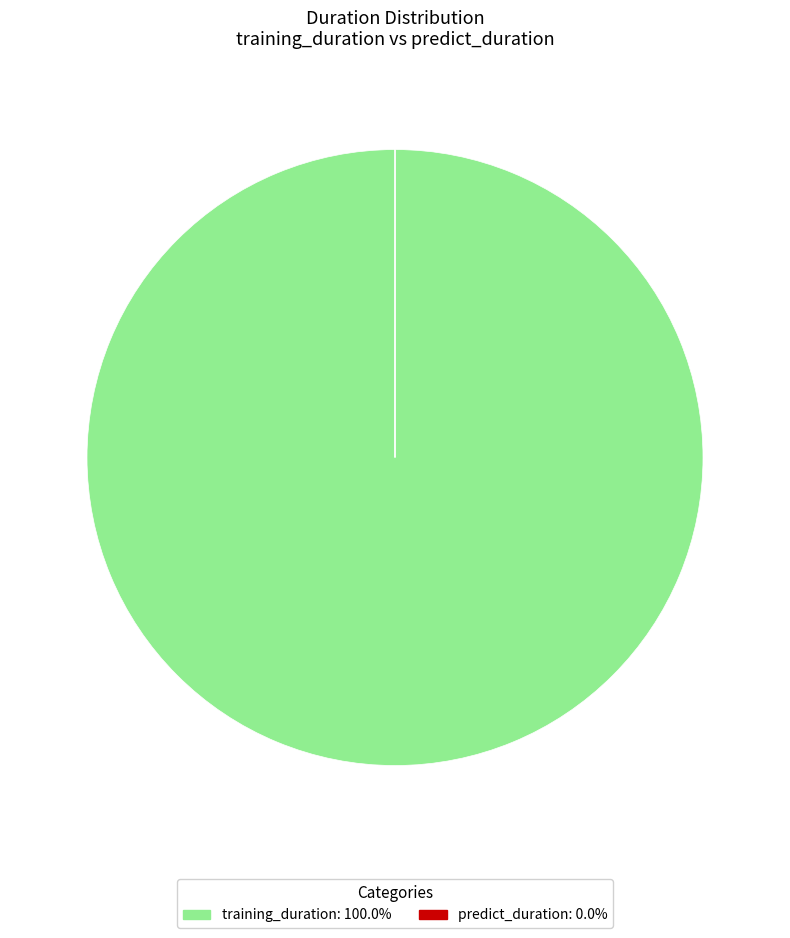

Which slice represents more than half of the pie?

training_duration